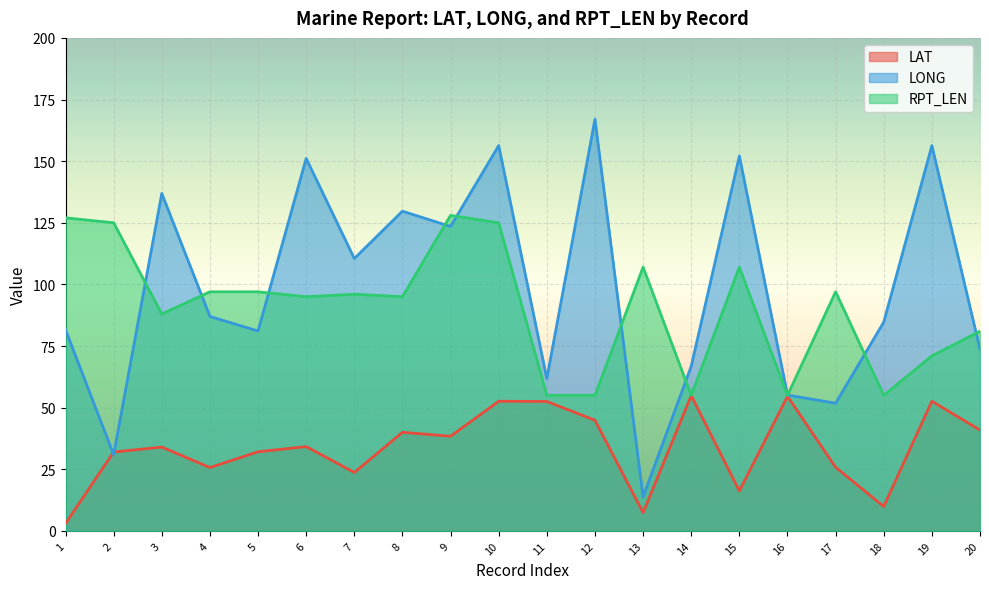

How many lines are shown in the chart?

3